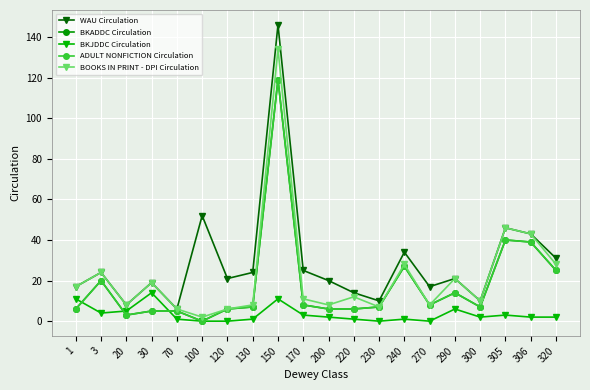

Is this an area chart (filled region under the line)?

No